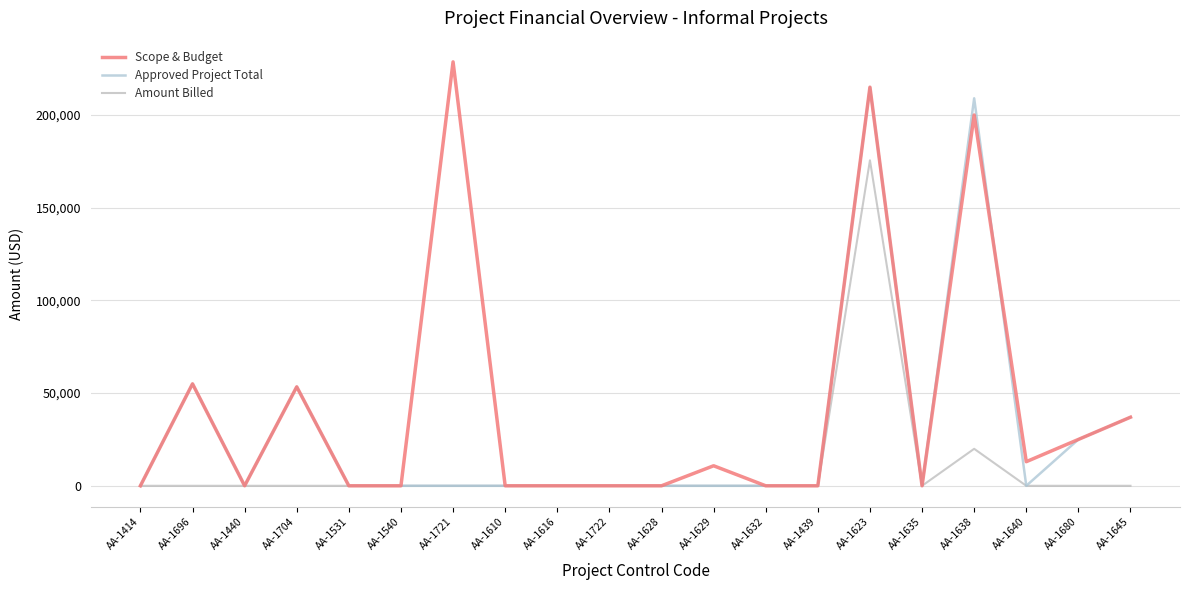

At which category is the sum across all series the highest?

AA-1623